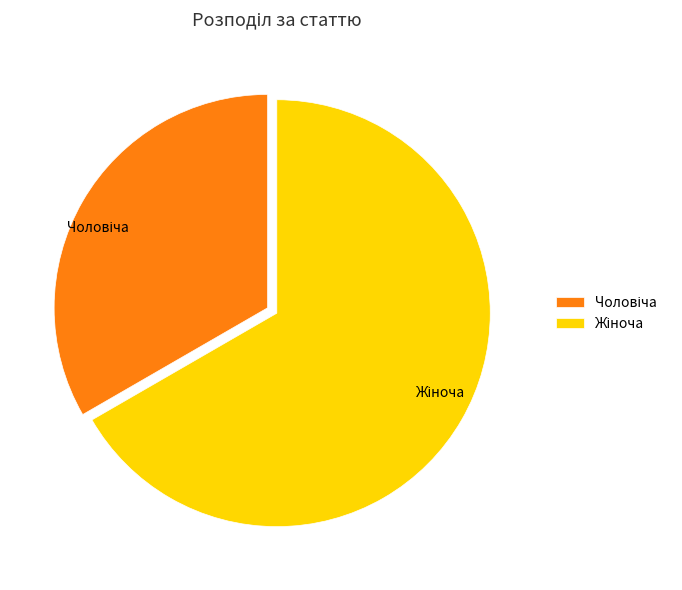

Is there a majority slice in this chart?

Yes